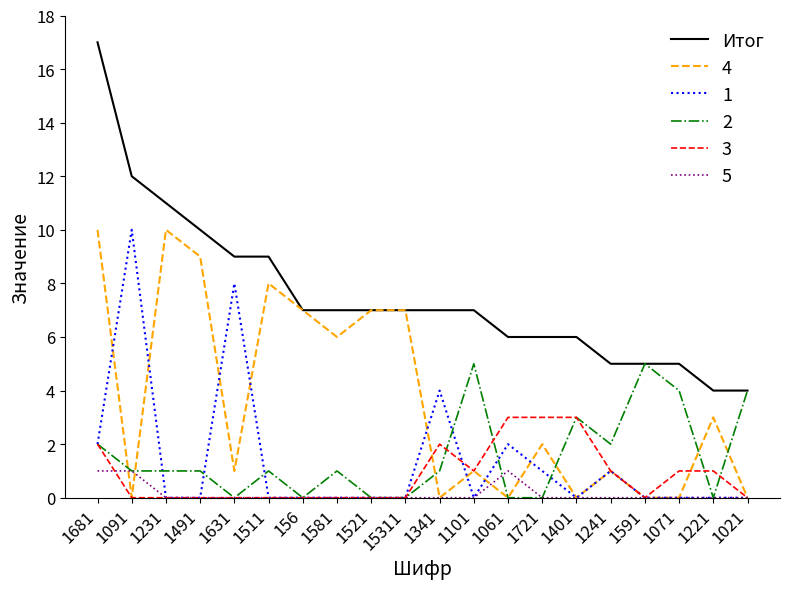

Which series has the widest spread of values?

Итог